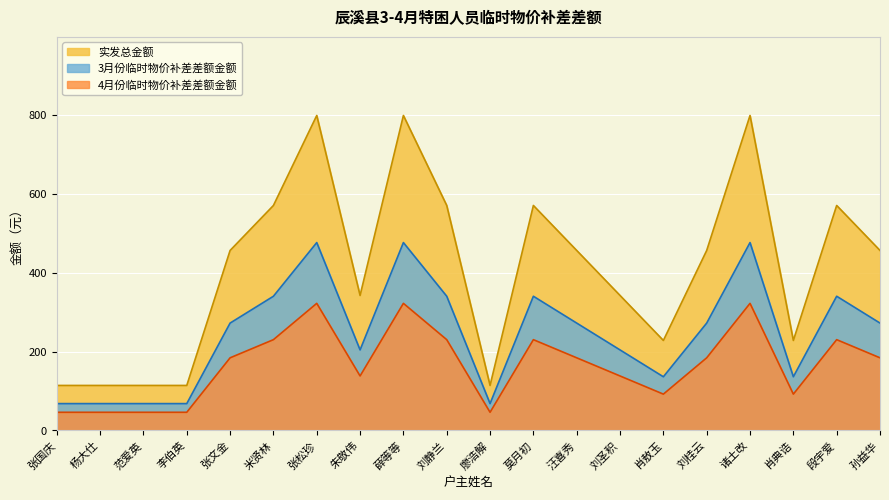

At which label does 实发总金额 first exceed 184?

米贤林